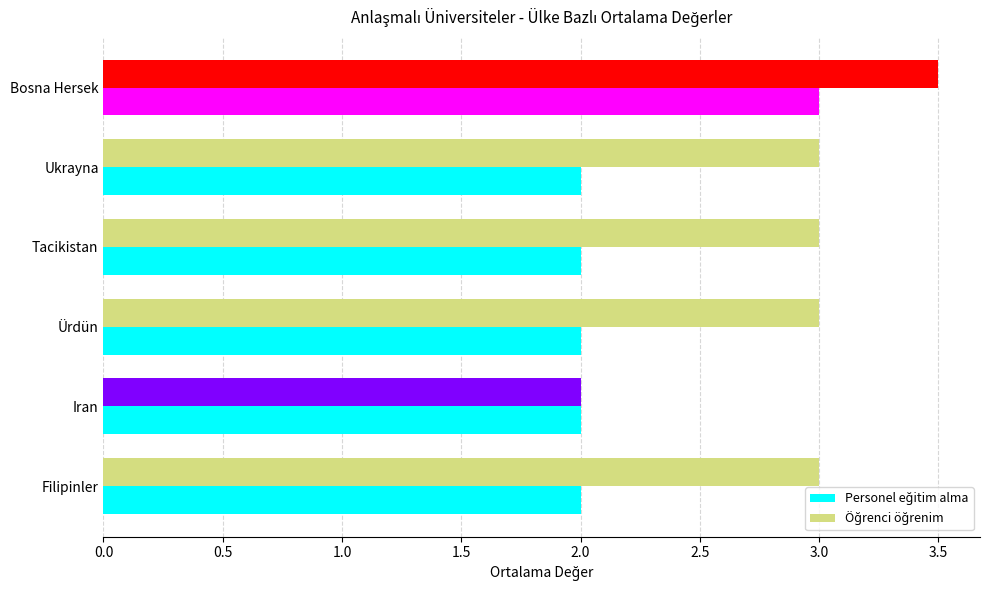

What is the maximum value shown in the chart?

3.5